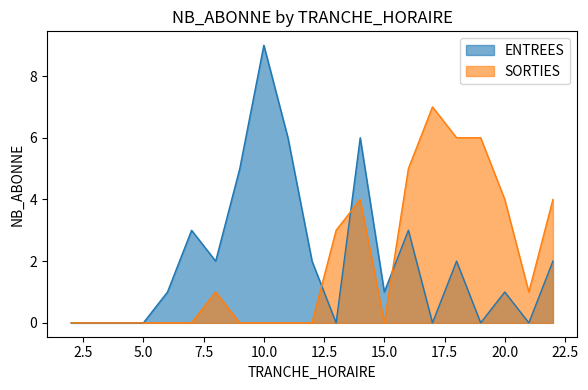

What is the greatest value displayed?

9